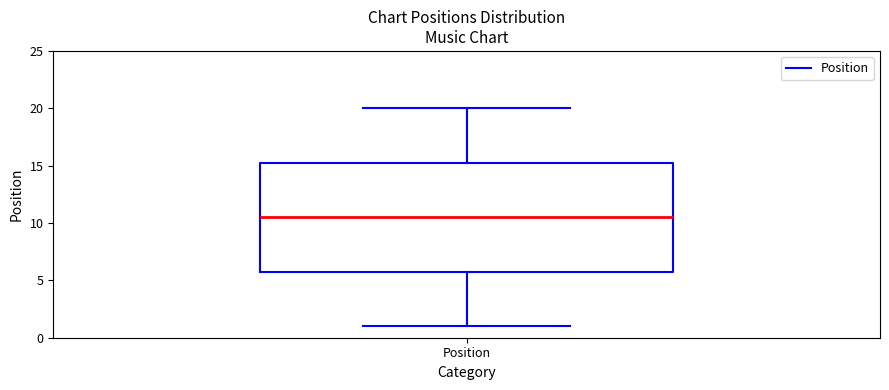

Read this box plot against the y-axis: the position of the median line, the range covered by the box, and the ends of both whiskers. The values are not printed on the chart, so give them approximately, as read against the axis.

median 10.5, box 6.0 to 15.5, whiskers 1.0 to 20.0